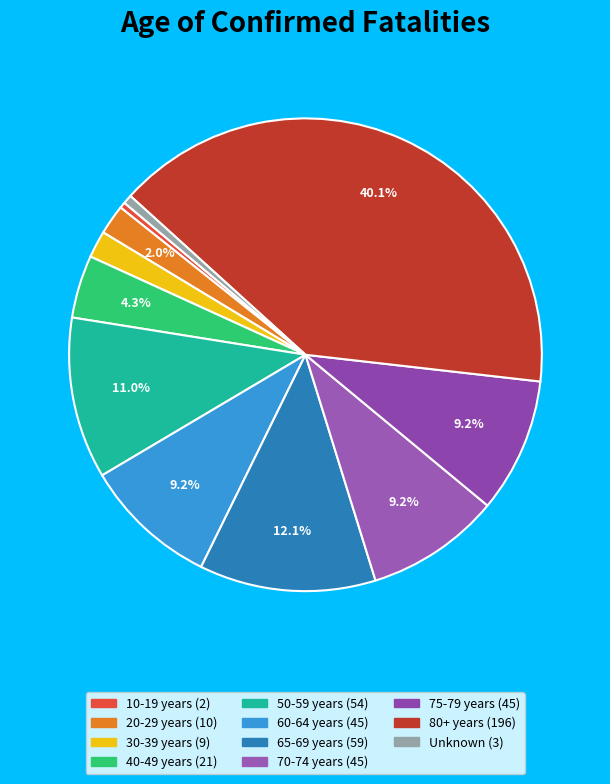

Rank the categories by value from highest to lowest.

80+ years, 65-69 years, 50-59 years, 60-64 years, 70-74 years, 75-79 years, 40-49 years, 20-29 years, 30-39 years, Unknown, 10-19 years